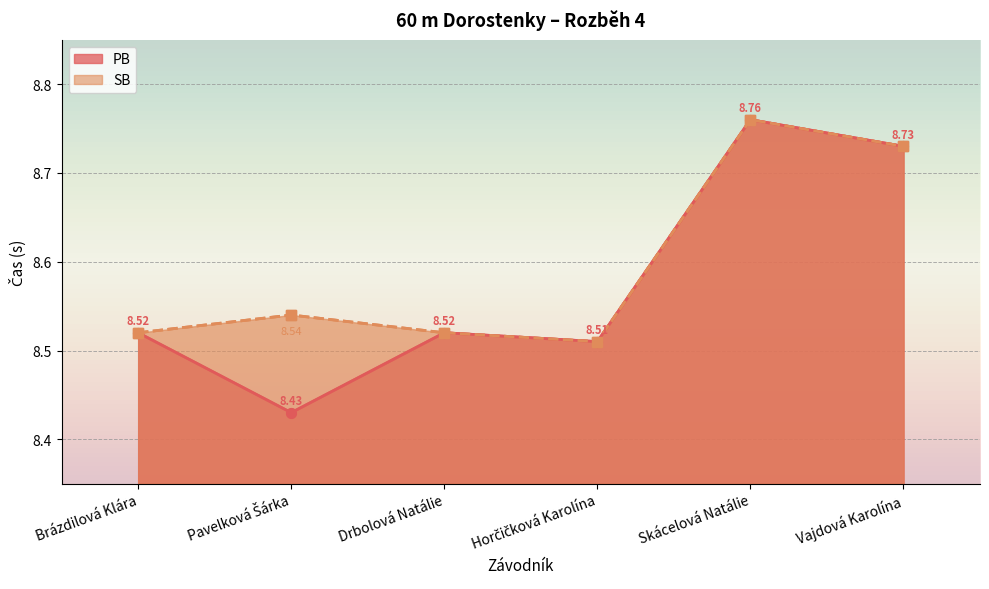

What is the lowest value of the PB series?

8.4